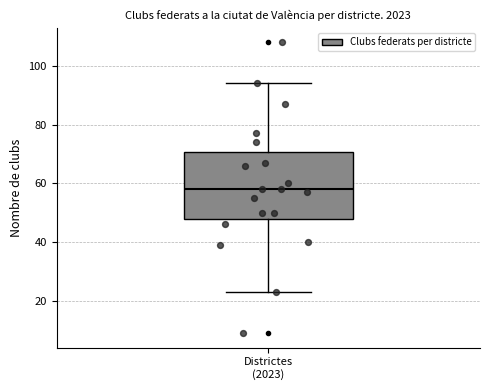

Read this box plot against the y-axis: the position of the median line, the range covered by the box, and the ends of both whiskers. The values are not printed on the chart, so give them approximately, as read against the axis.

median 58, box 48 to 70, whiskers 24 to 94